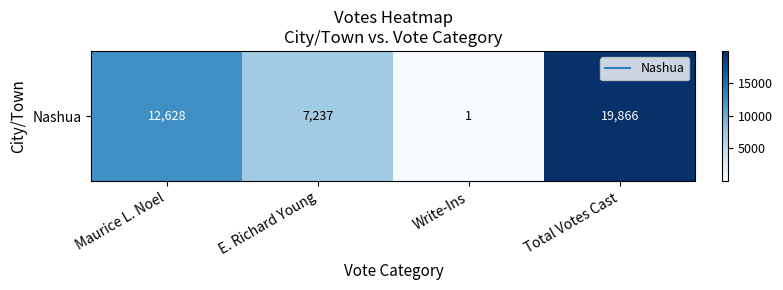

What is the change in value from Maurice L. Noel to Total Votes Cast?

+7238